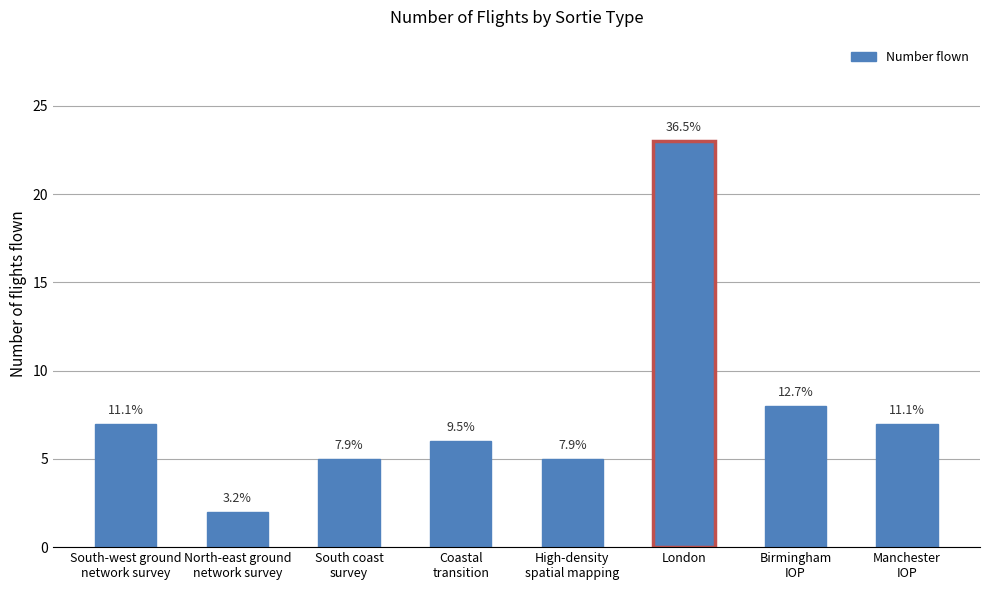

Rank the categories by value from highest to lowest.

London, Birmingham
IOP, South-west ground
network survey, Manchester
IOP, Coastal
transition, South coast
survey, High-density
spatial mapping, North-east ground
network survey